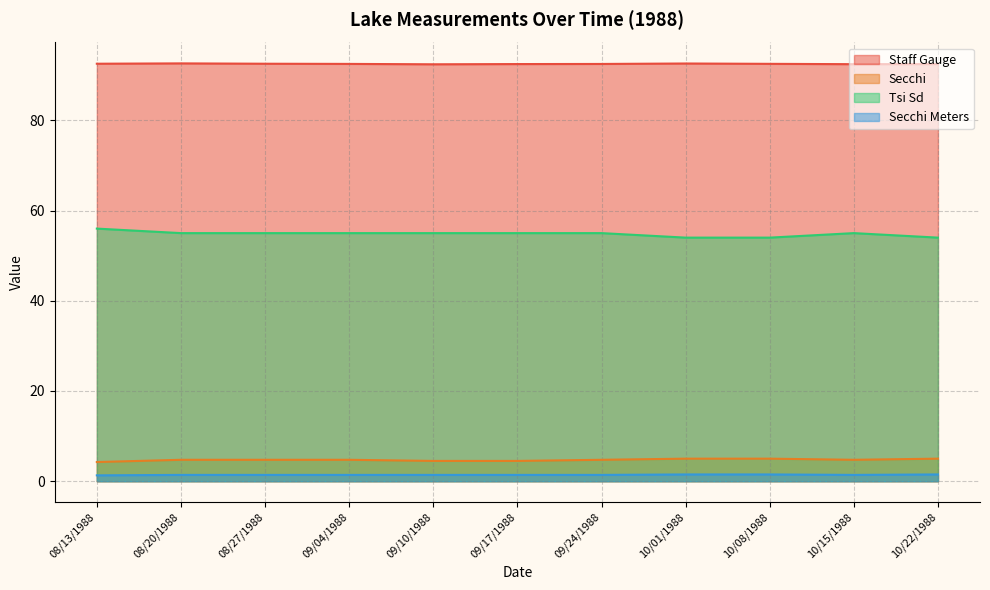

List the series in order of their peak value, highest first.

Staff Gauge, Tsi Sd, Secchi, Secchi Meters